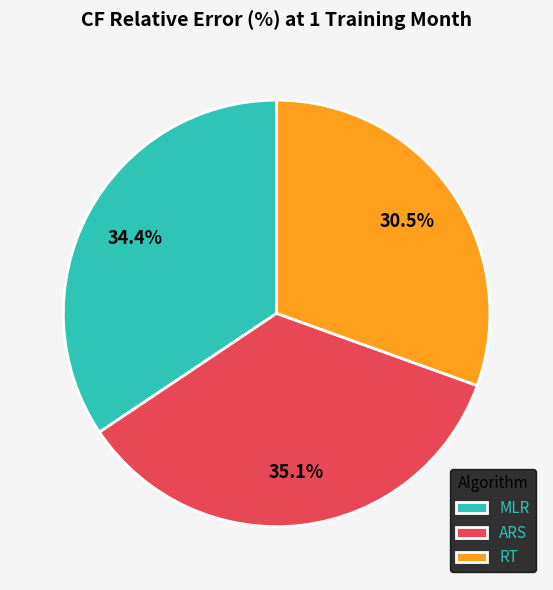

Between ARS and MLR, which is larger?

ARS